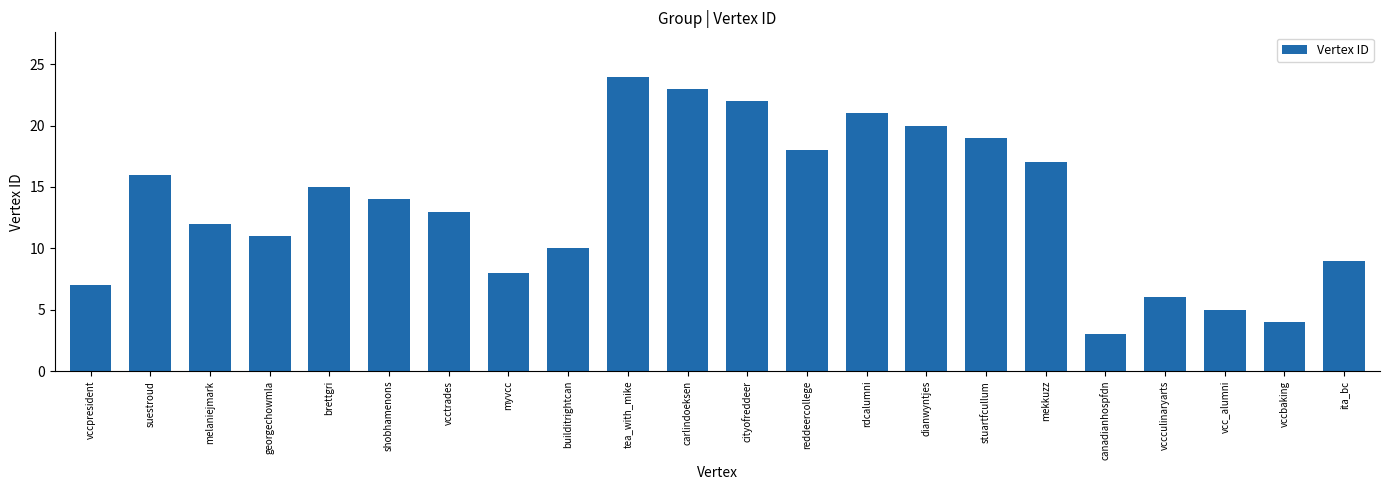

What is the value of the 5th bar from the left?

15